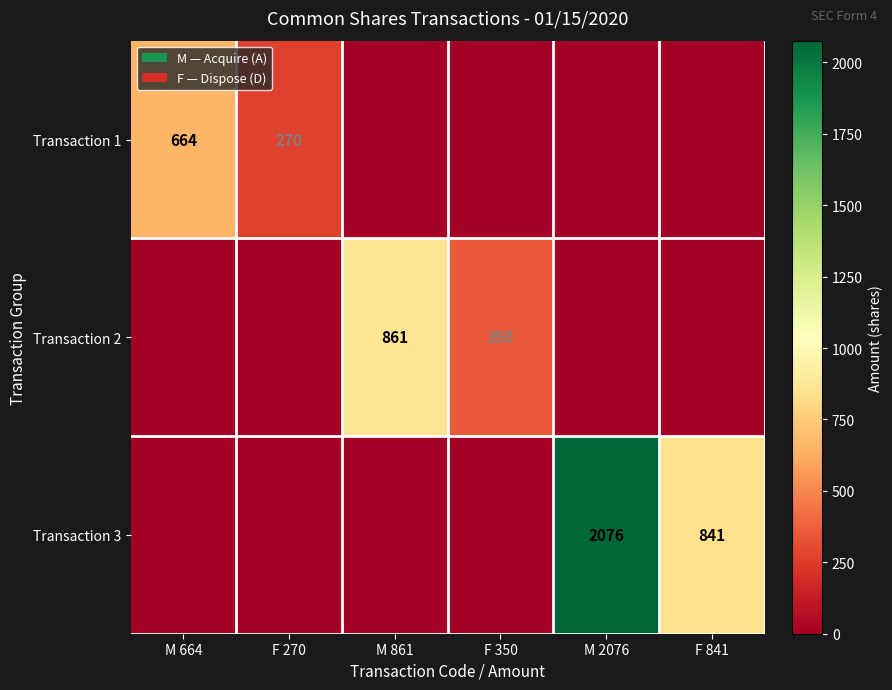

The value of Transaction 3 at F 841 is 841. True or false?

True